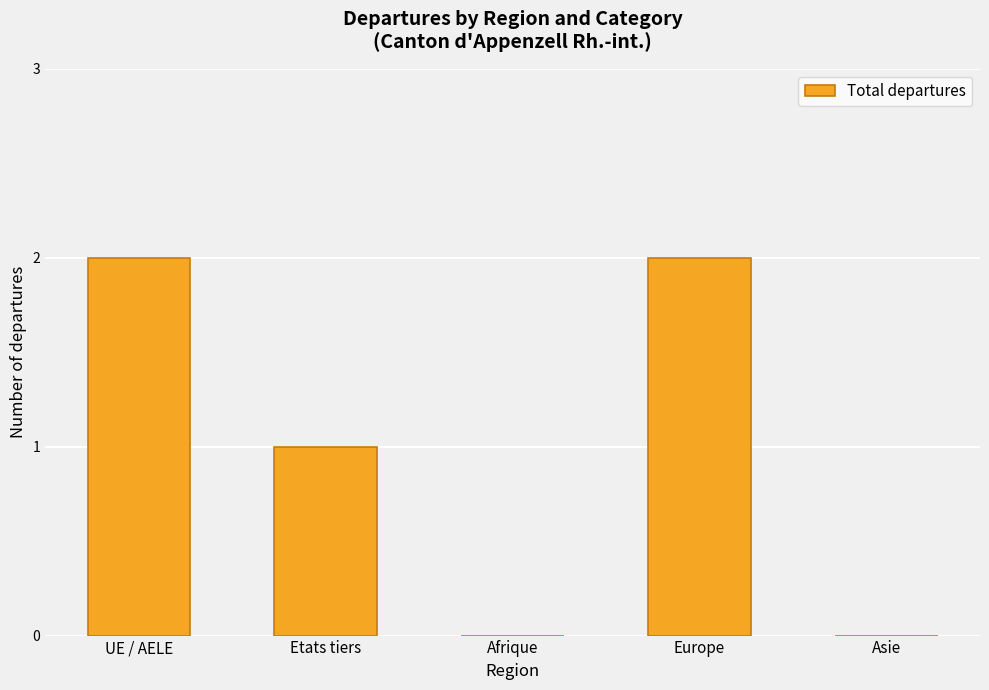

The value at Afrique is -1. True or false?

False